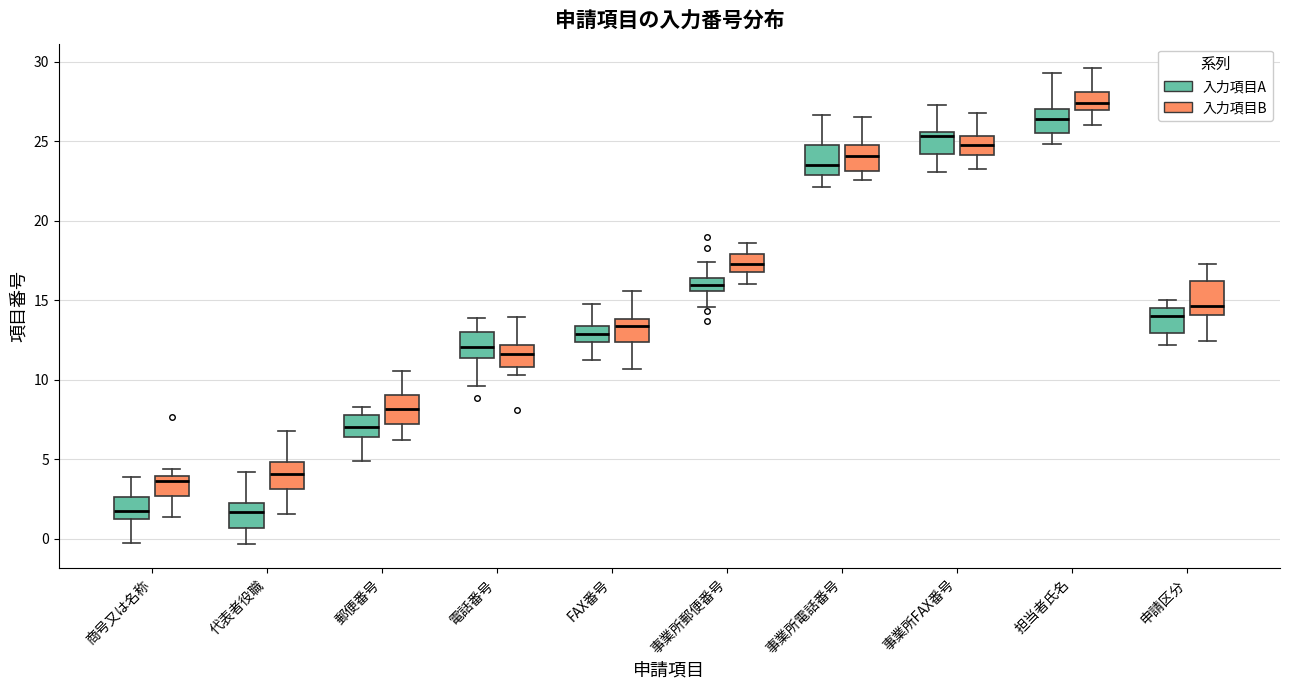

Where does the upper whisker of the box for 郵便番号 (入力項目B) end on the y-axis? The values are not printed on the chart, so give them approximately, as read against the axis.

10.5